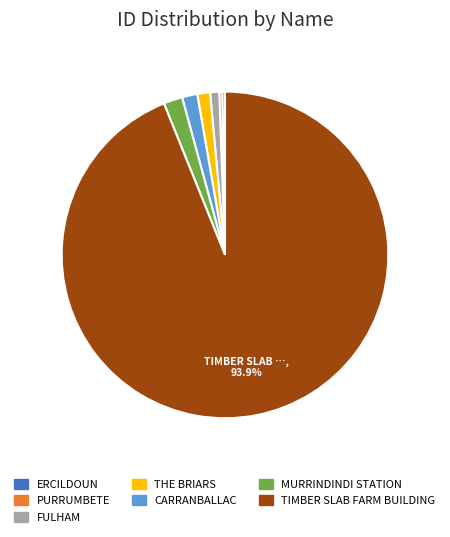

Is it true that CARRANBALLAC is 12% of the pie?

False